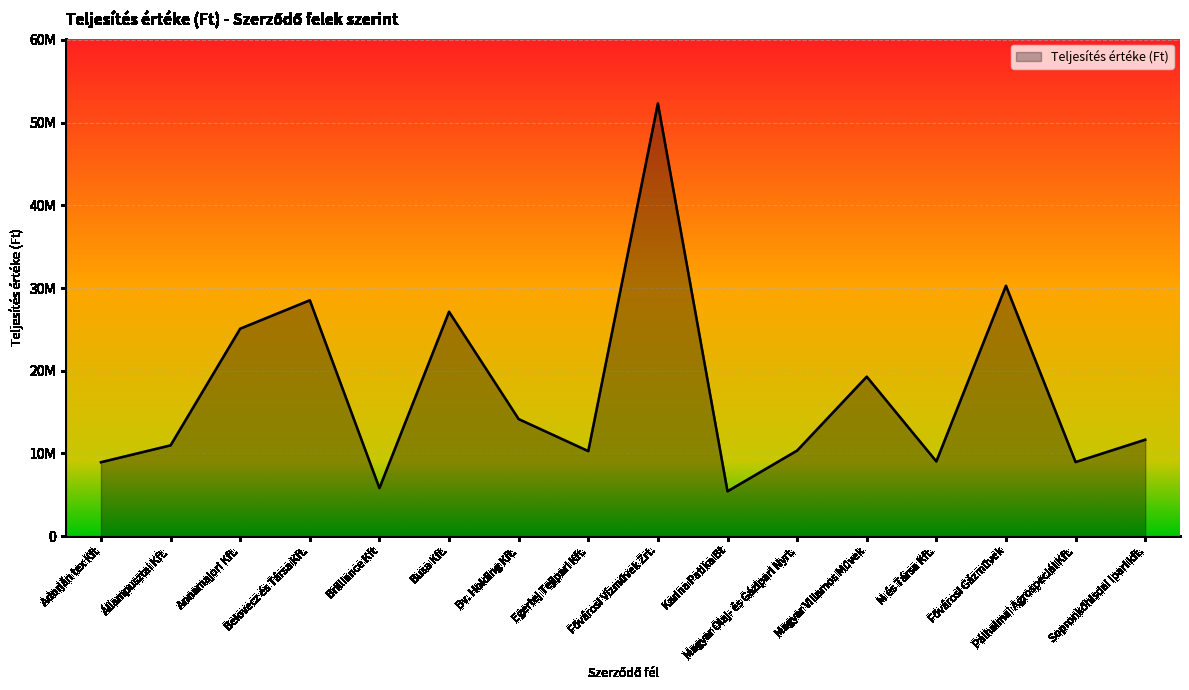

What is the value of the 4th point from the left?

28513541